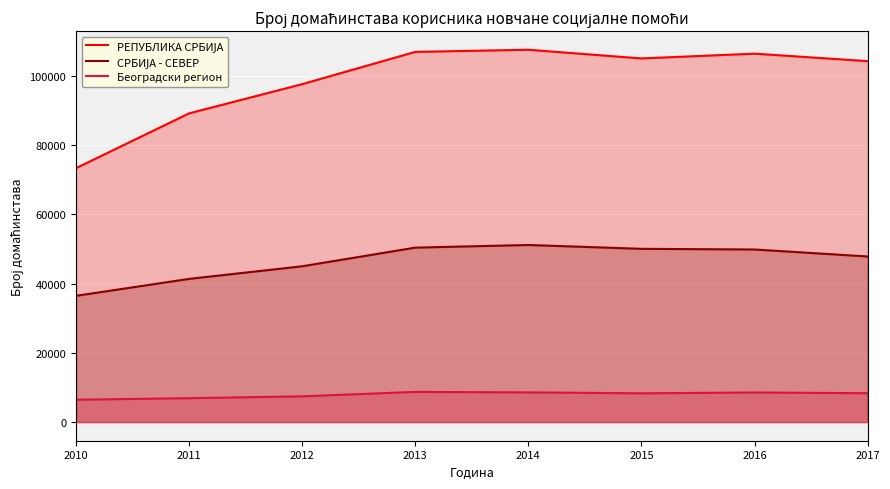

Which label corresponds to the largest value in the chart?

2014